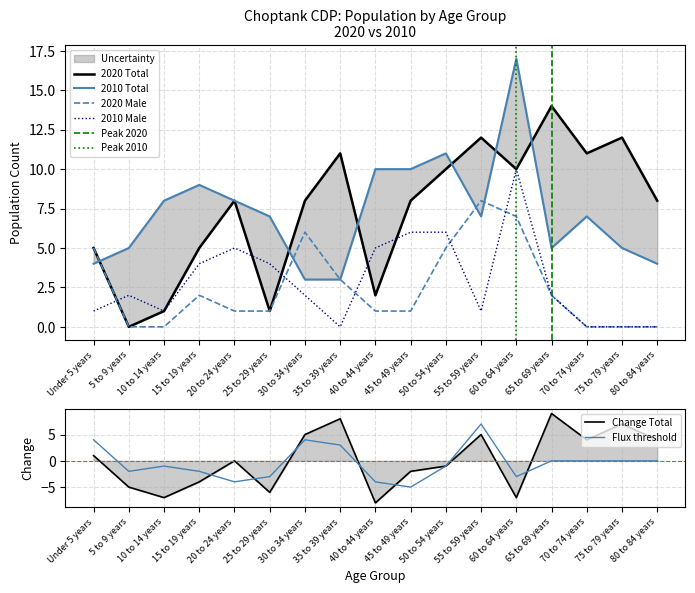

Which category has the highest value across all series?

60 to 64 years